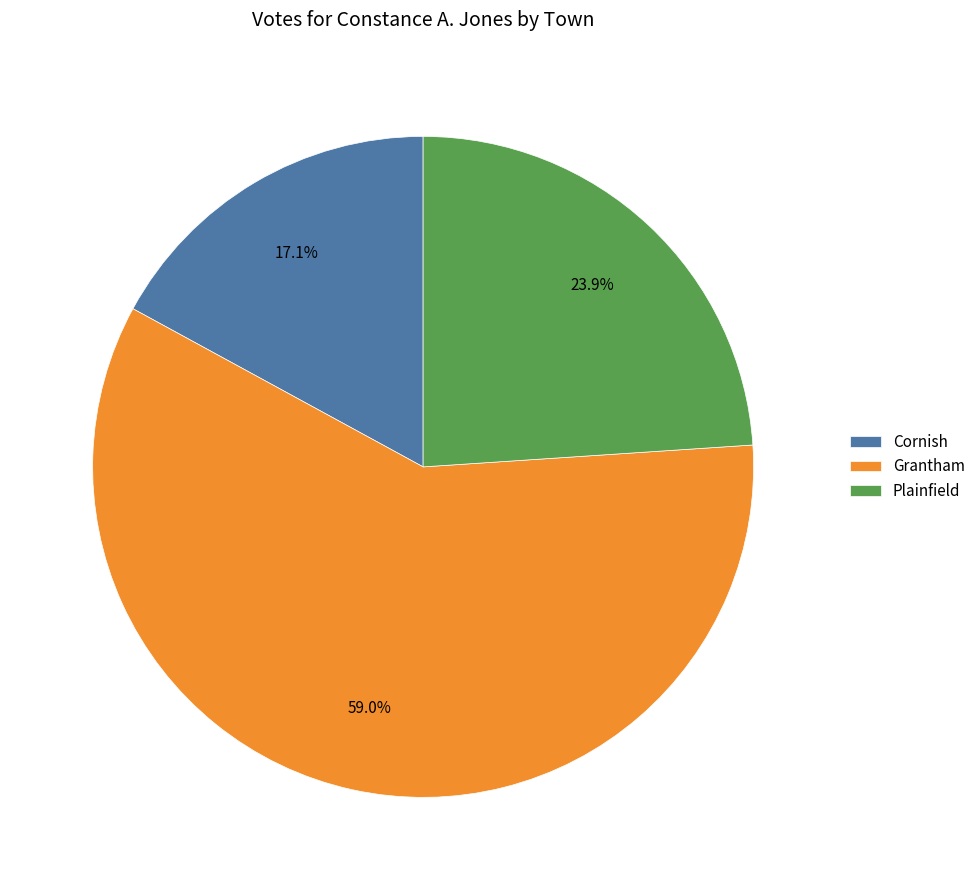

Rank the categories by value from highest to lowest.

Grantham, Plainfield, Cornish